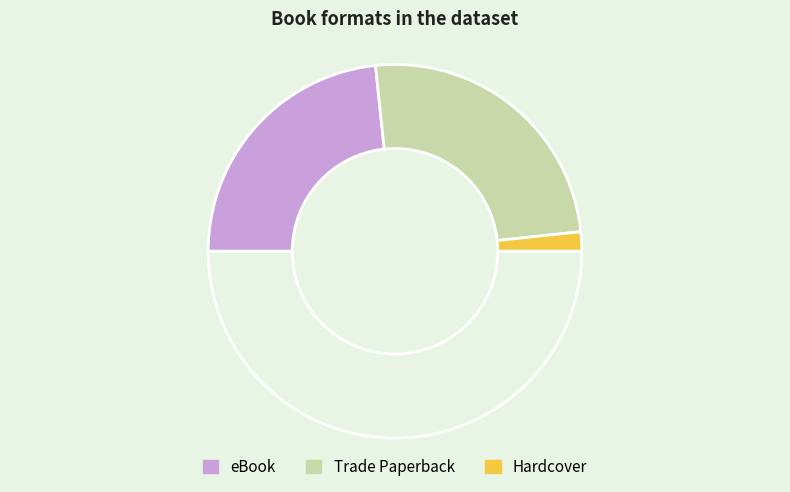

How many segments does this pie chart have?

4